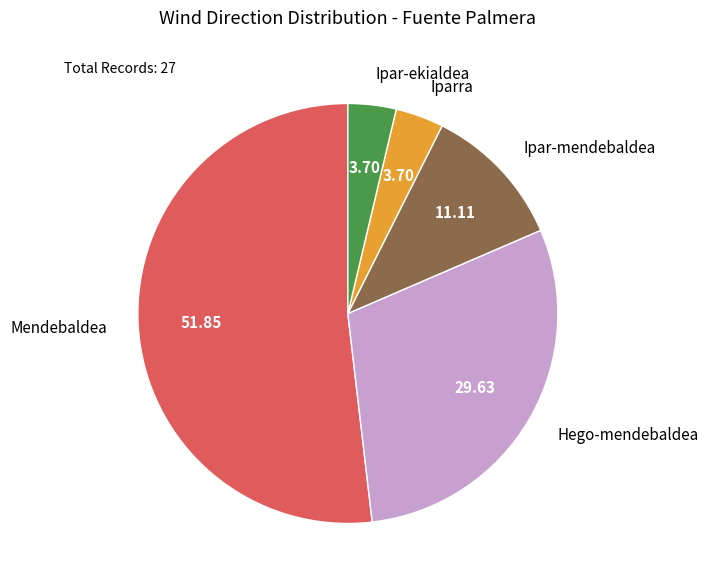

How many slices are in this pie chart?

5